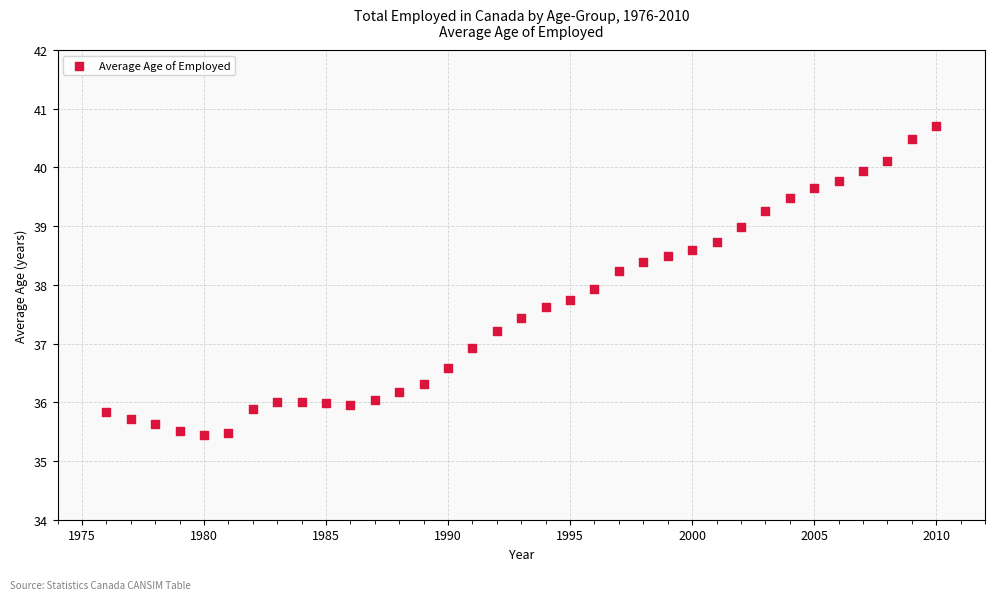

What is the range of X values (max minus min)?

34.0